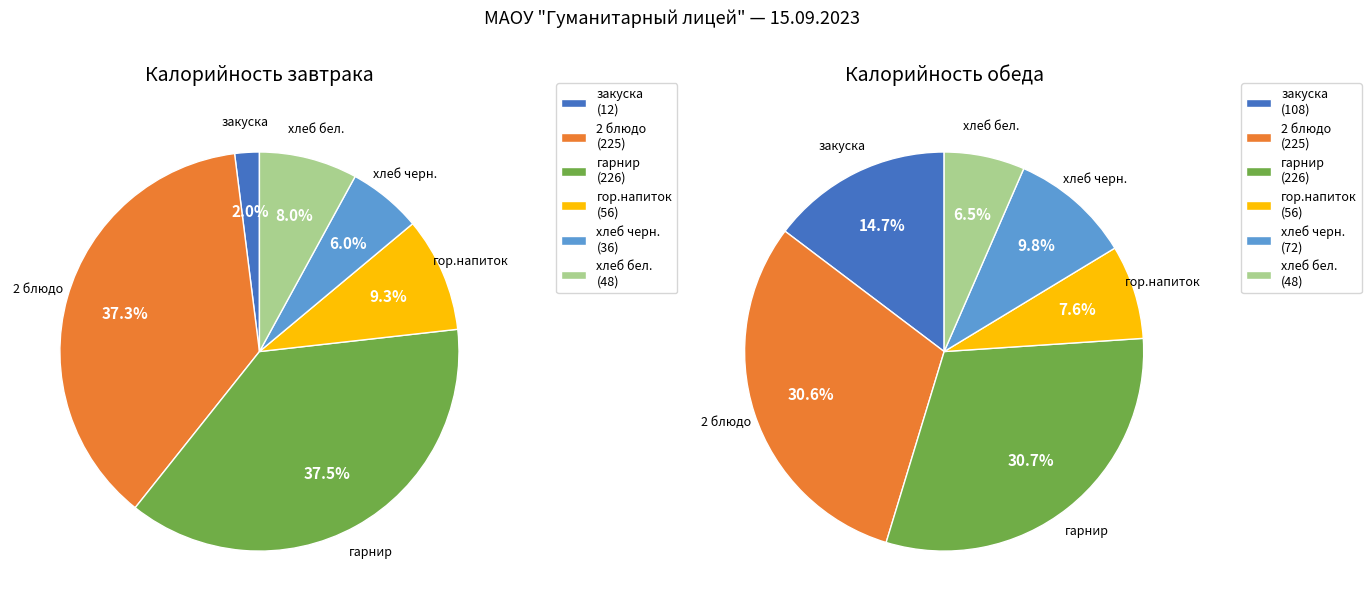

How many slices are in this pie chart?

6